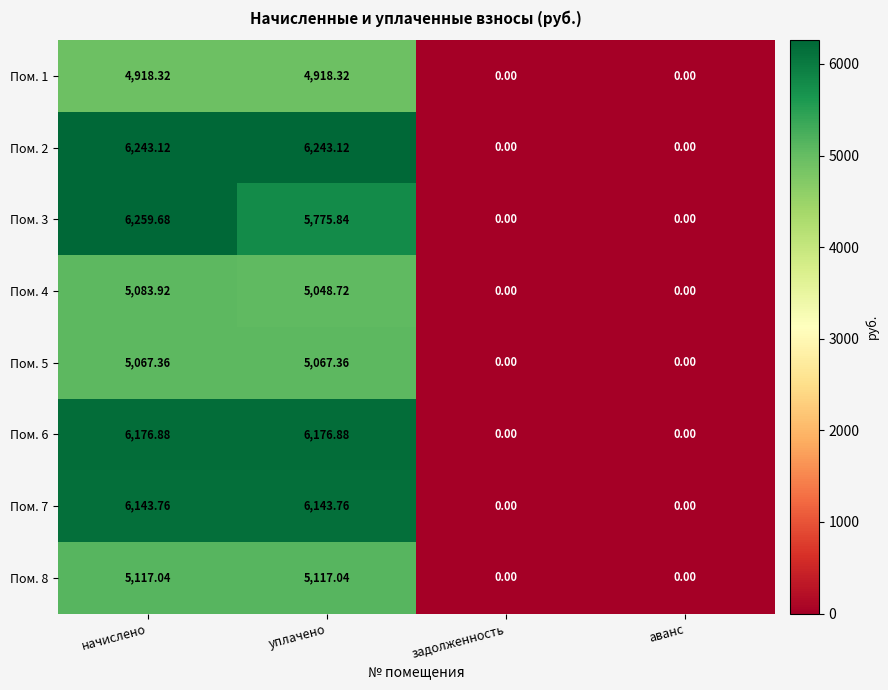

At which category is the sum across all series the highest?

начислено